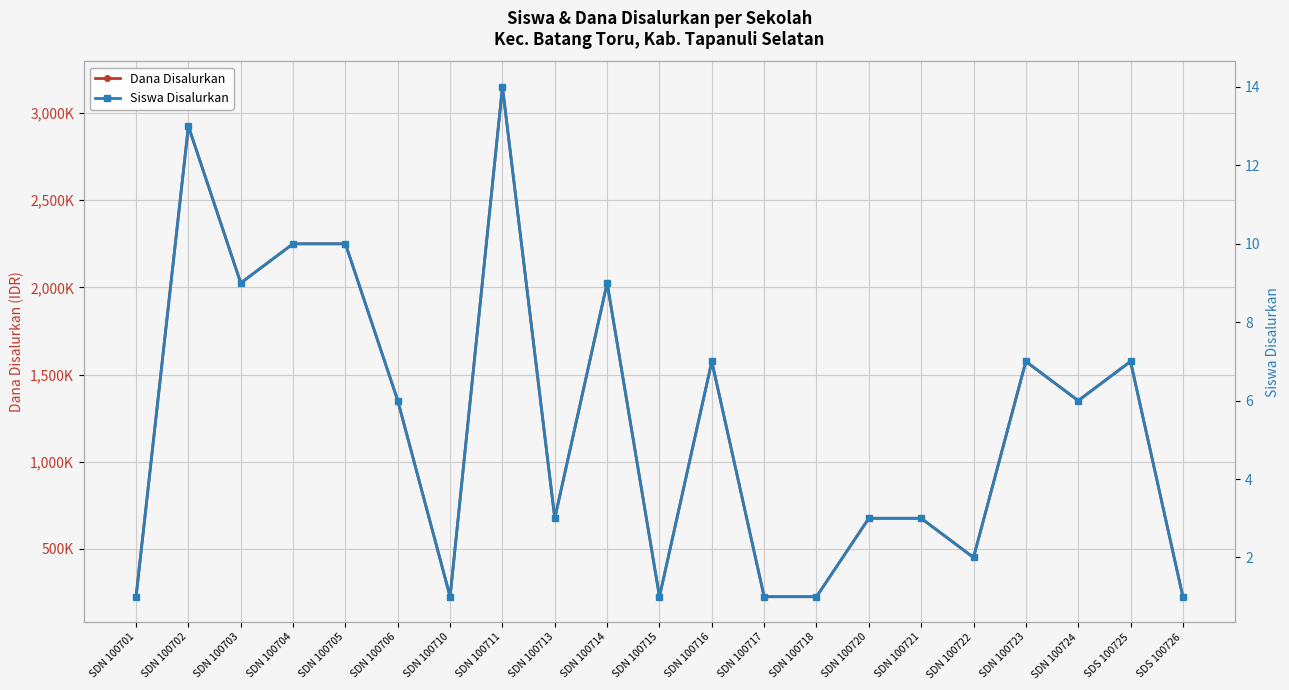

At which category does Siswa Disalurkan reach its first local valley?

SDN 100703